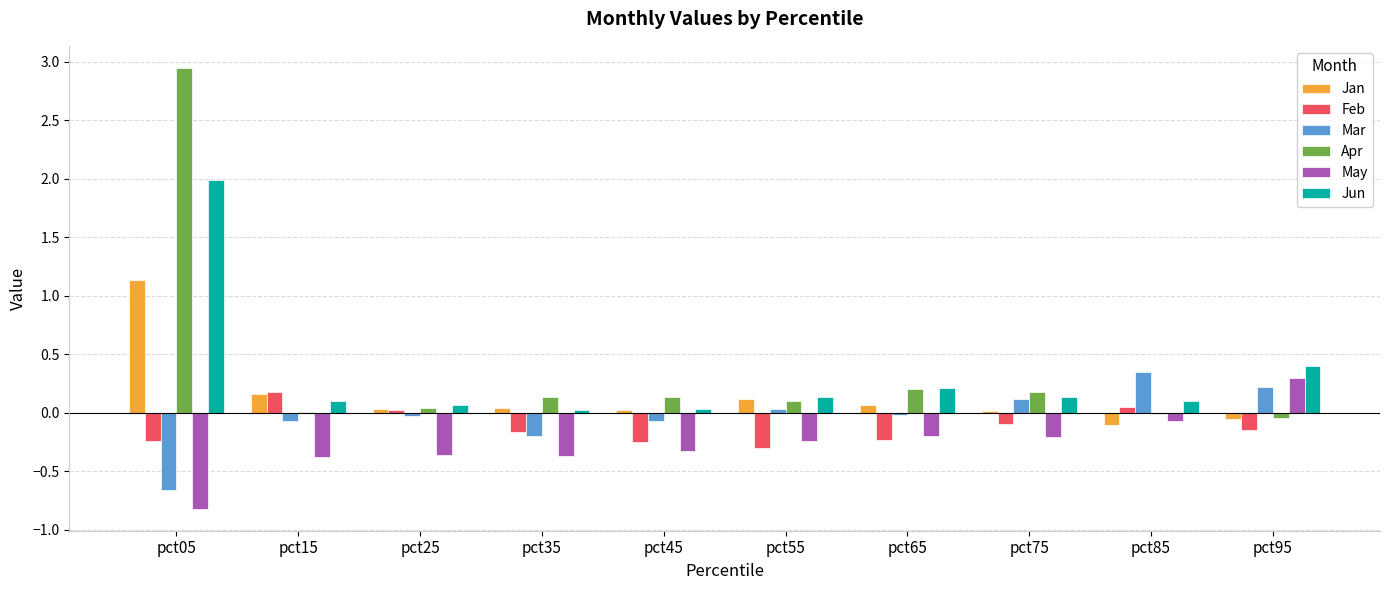

Is the value of Jan at pct85 greater than the value of Apr at pct15?

No